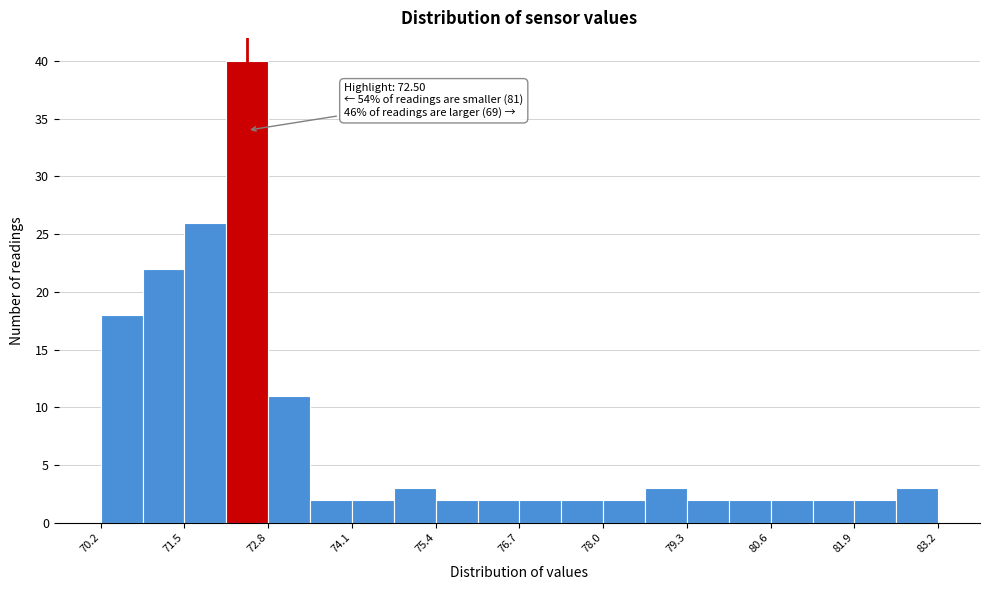

Read against the x-axis, roughly where is the centre of the tallest bar?

72.4